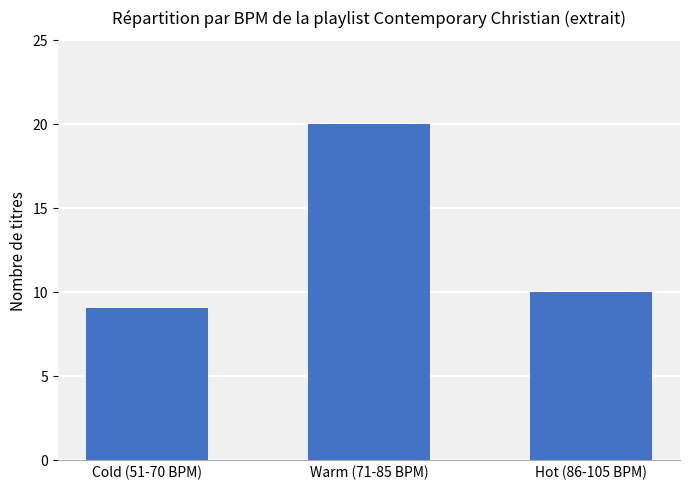

Are the bars grouped side by side (vs. stacked)?

No